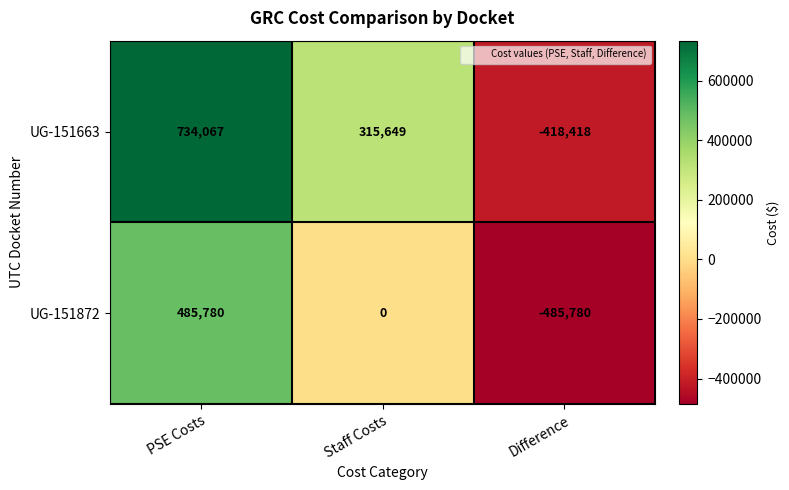

How many values in UG-151663 are above zero?

2